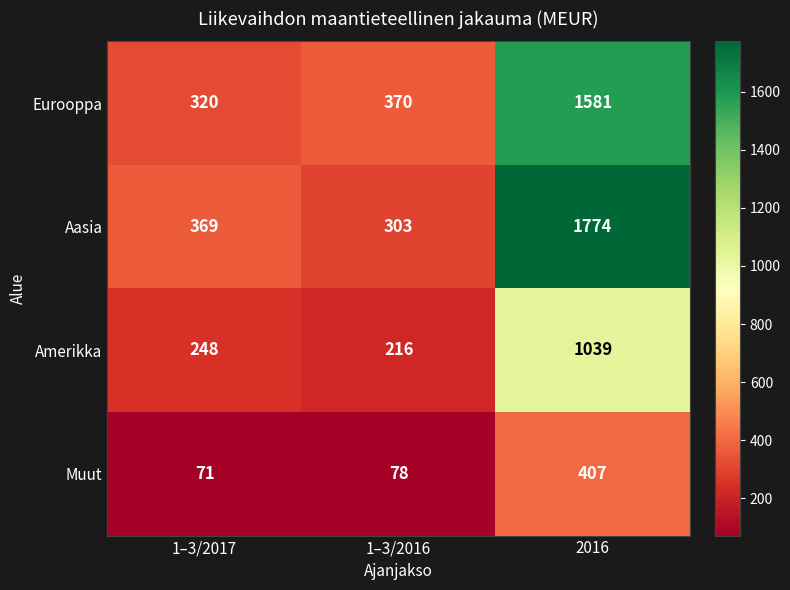

At which label is Eurooppa closest to 950?

1–3/2016